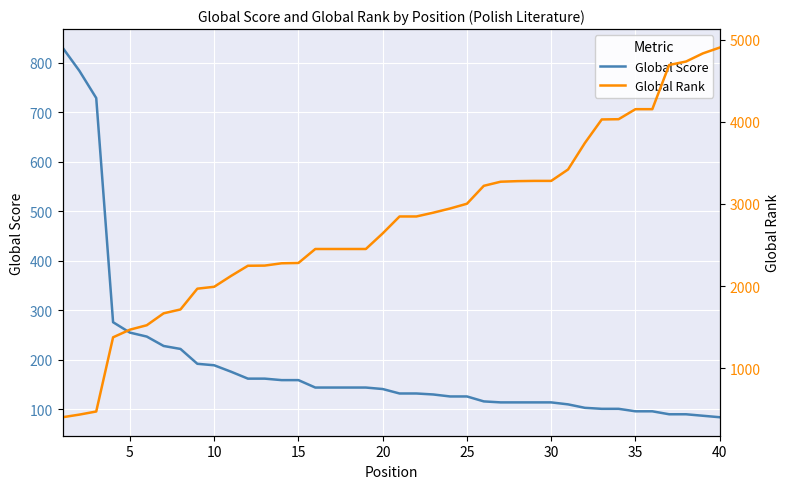

What is the highest value of the Global Score series?

831